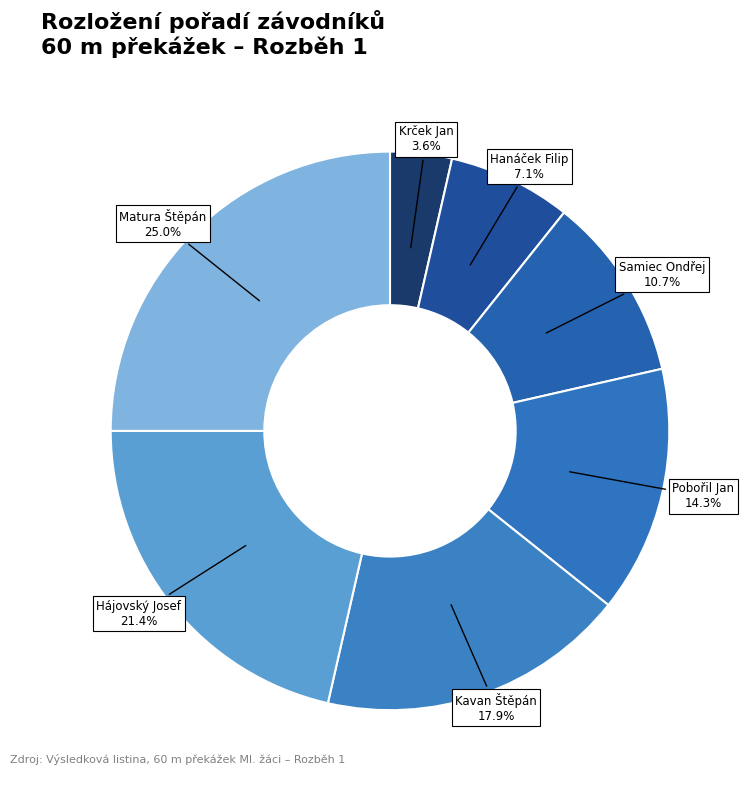

To the nearest percent, what is the average slice percentage?

14%